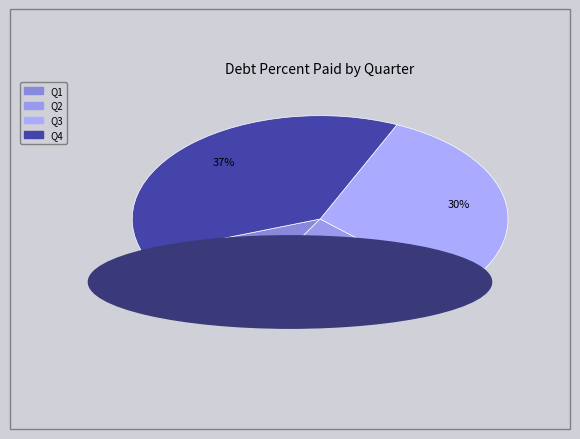

Count the number of slices in the pie.

4